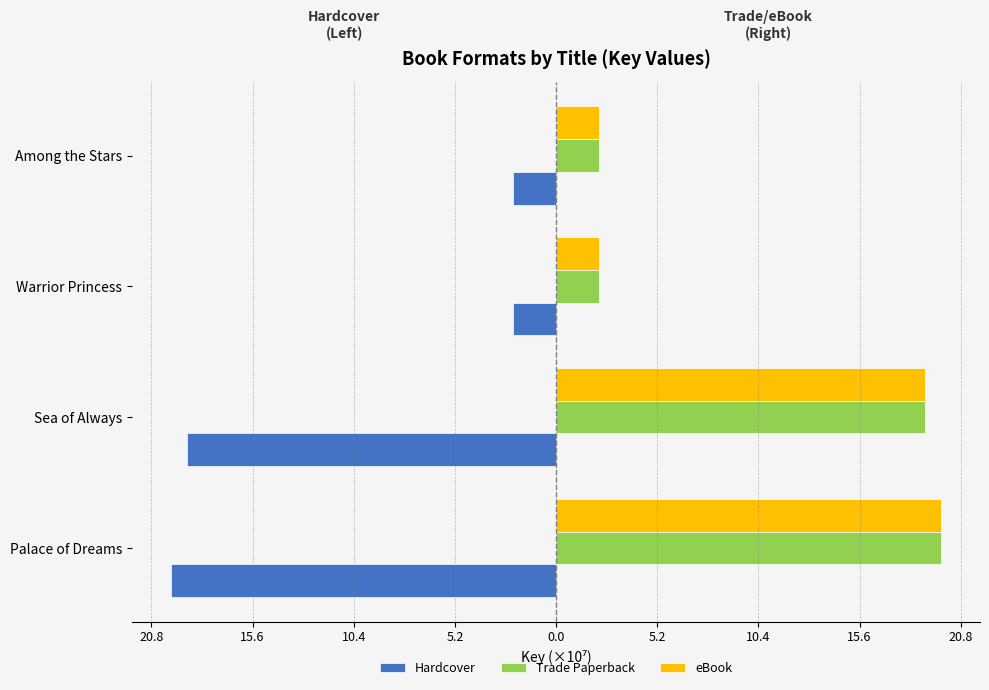

What are all the series names shown in the legend?

Hardcover, Trade Paperback, eBook